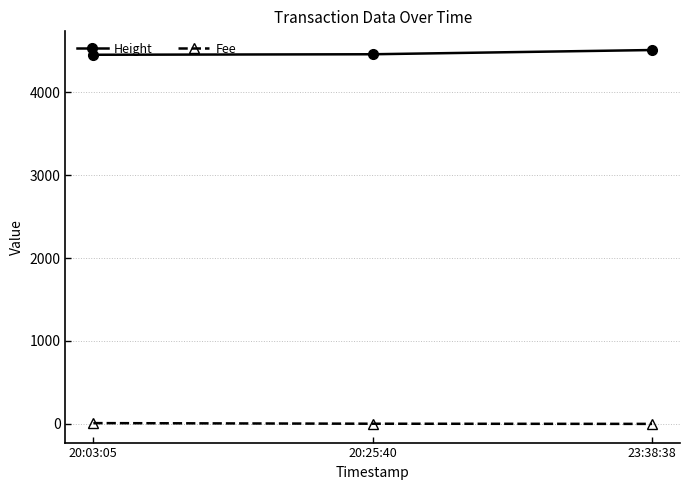

Is this an area chart (filled region under the line)?

No